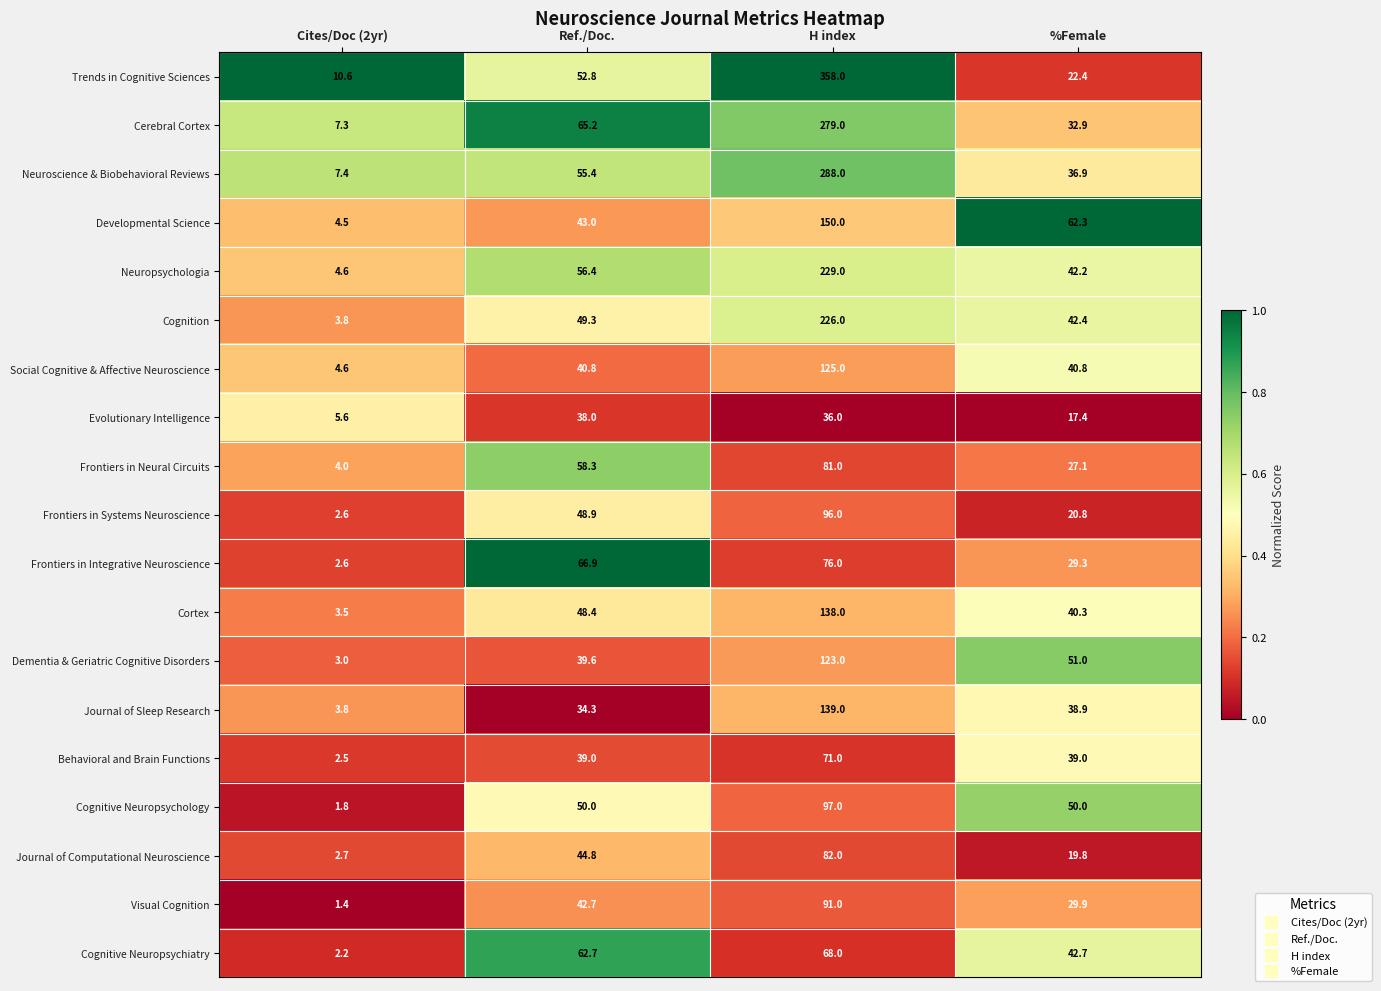

List the series in order of their peak value, highest first.

Trends in Cognitive Sciences, Neuroscience & Biobehavioral Reviews, Cerebral Cortex, Neuropsychologia, Cognition, Developmental Science, Journal of Sleep Research, Cortex, Social Cognitive & Affective Neuroscience, Dementia & Geriatric Cognitive Disorders, Cognitive Neuropsychology, Frontiers in Systems Neuroscience, Visual Cognition, Journal of Computational Neuroscience, Frontiers in Neural Circuits, Frontiers in Integrative Neuroscience, Behavioral and Brain Functions, Cognitive Neuropsychiatry, Evolutionary Intelligence